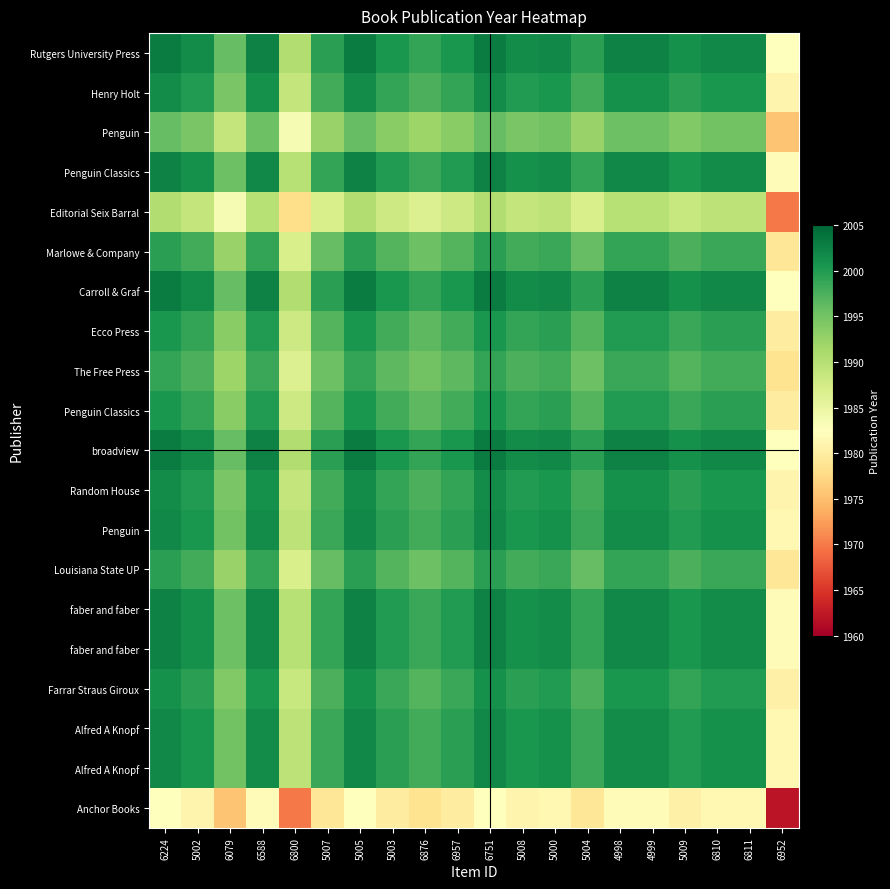

What is the difference between the highest and lowest values at 5002?

20.5